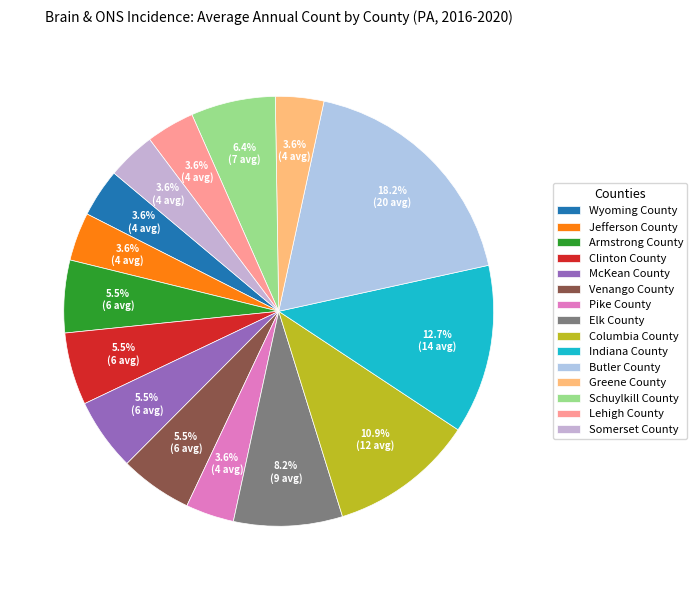

To the nearest percent, what is the difference between the Pike County and Elk County slice percentages?

5%